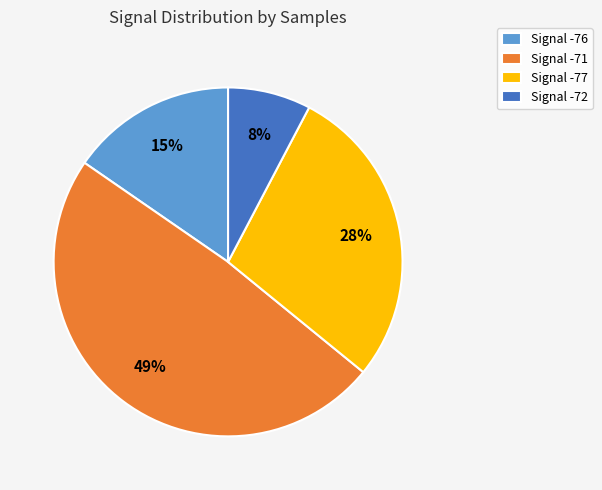

To the nearest percent, what portion does Signal -77 represent?

28%